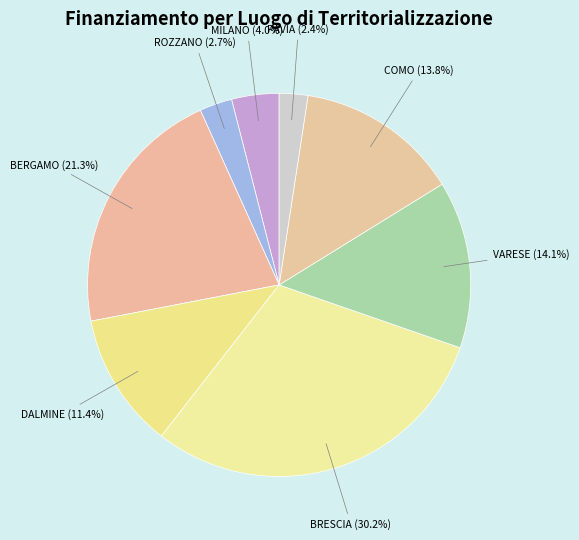

Count the number of slices in the pie.

8